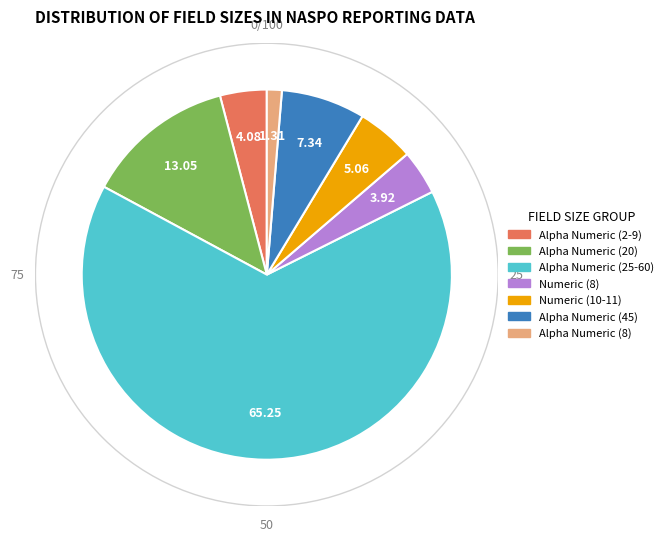

Is there any slice that represents more than half of the pie?

Yes